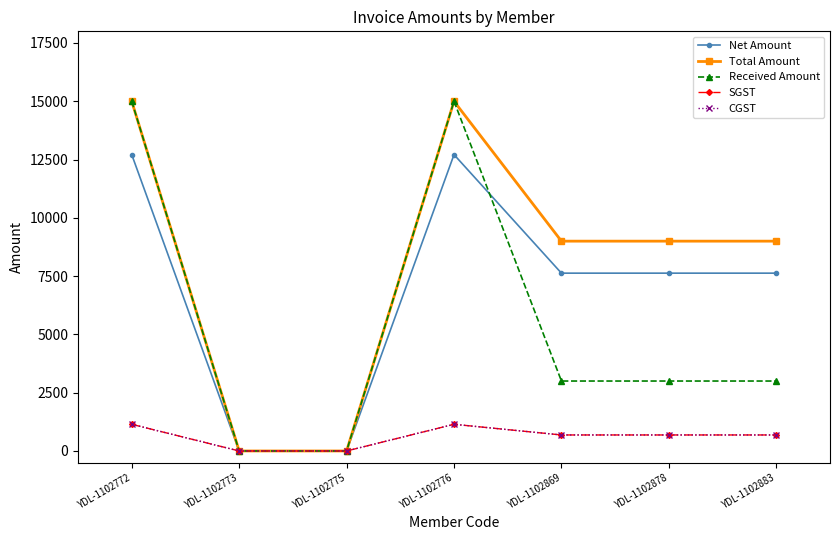

Which series changed the most between YDL-1102775 and YDL-1102878?

Total Amount